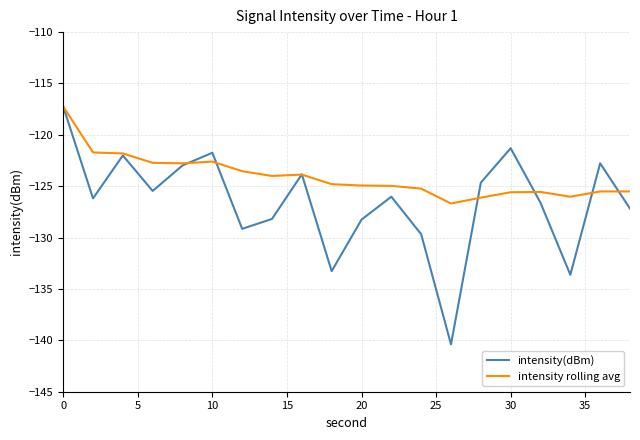

How many interior local peaks does the intensity(dBm) series have?

6